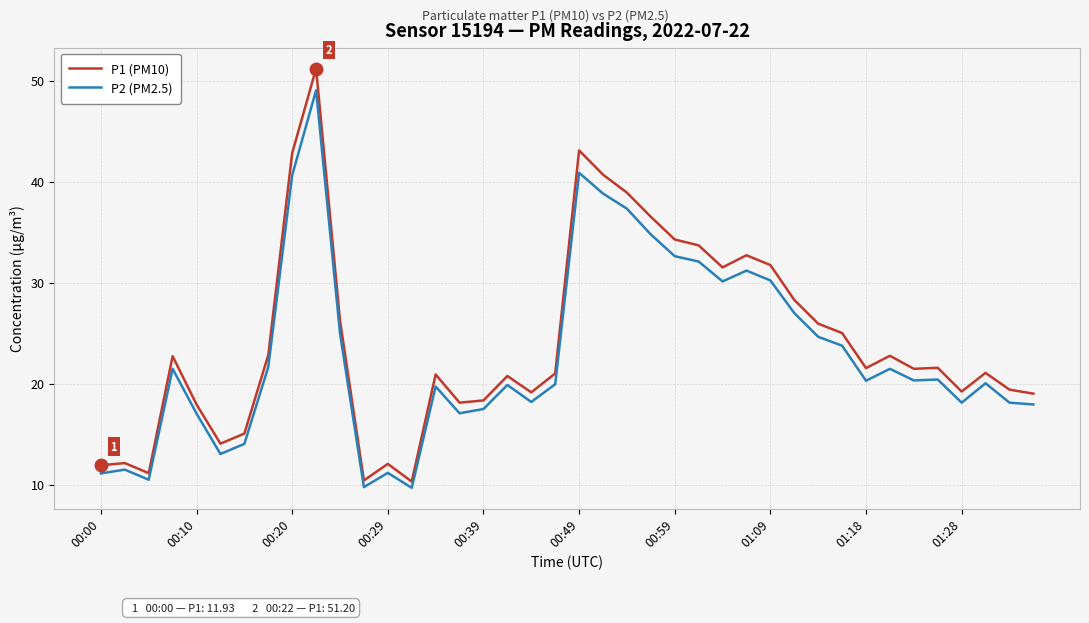

What is the maximum value shown in the chart?

51.2